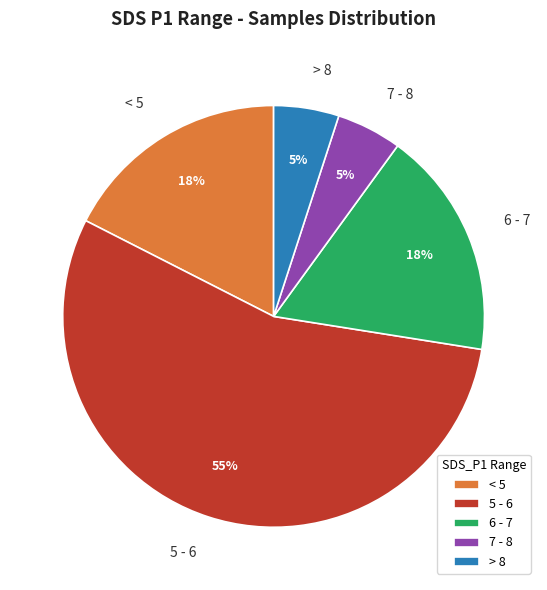

Is 5 - 6 the majority of the pie?

Yes